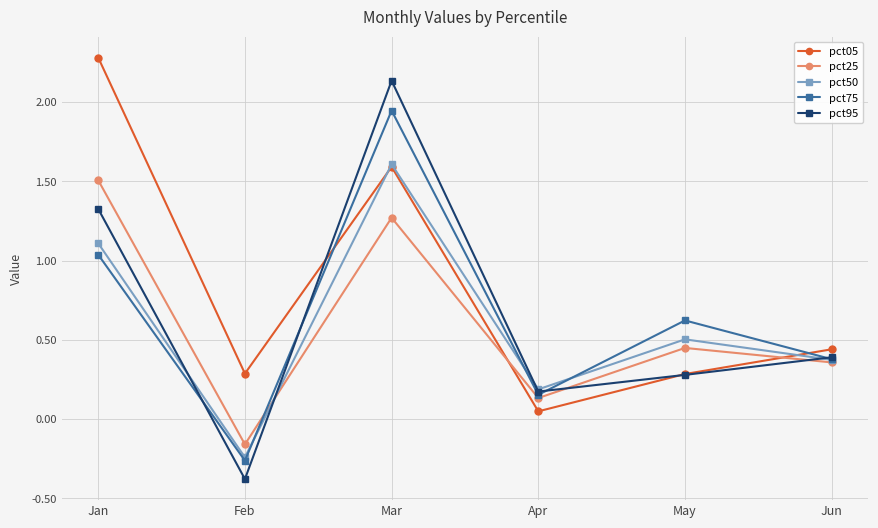

Where is pct25 nearest to the value 0?

Apr